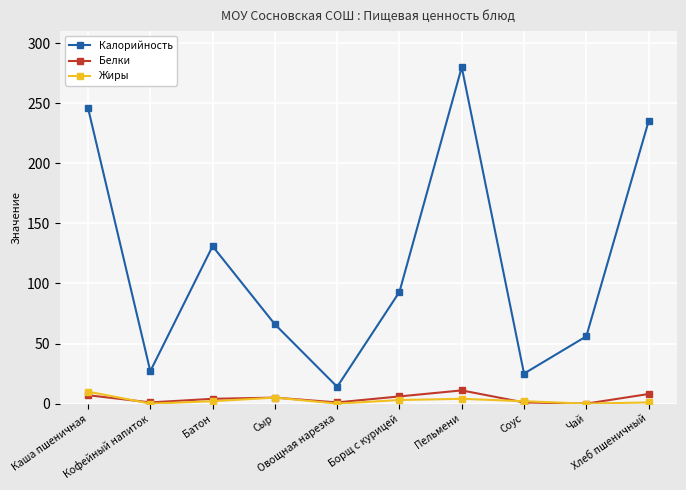

Read the Калорийность value at Пельмени, to the nearest 10.

280